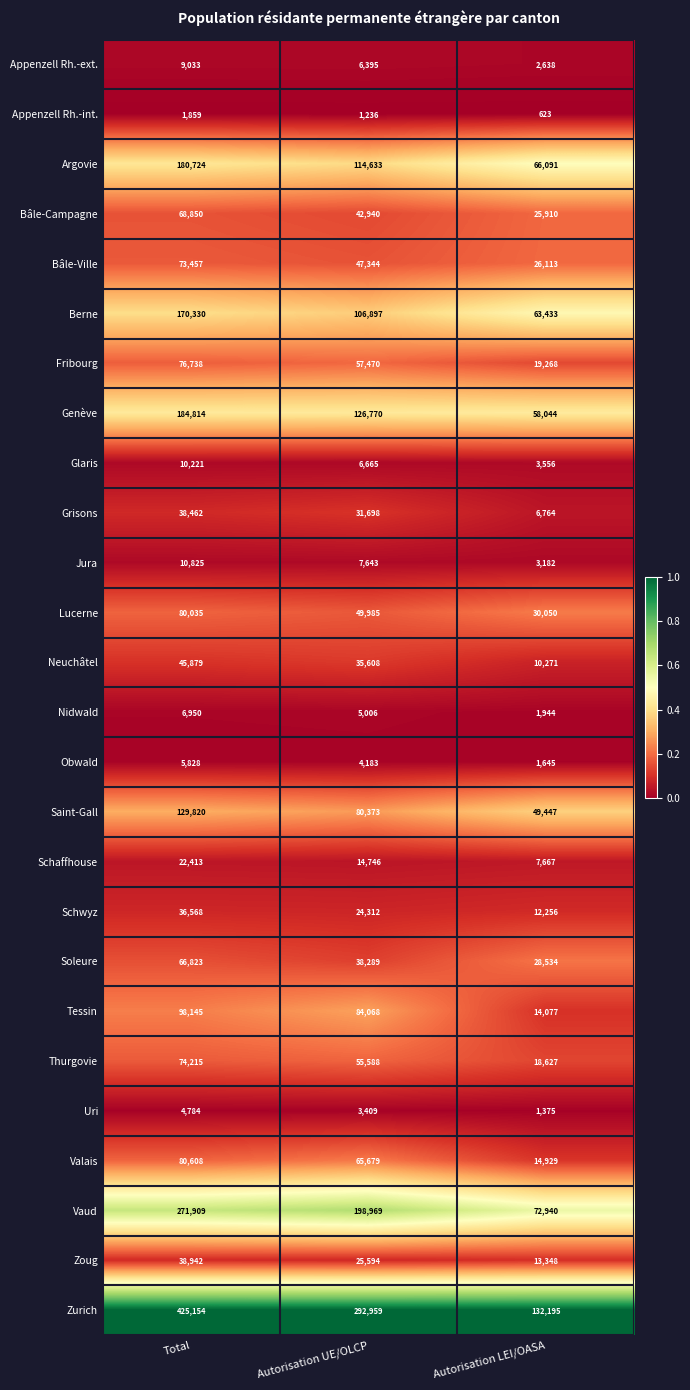

Between Total and Autorisation UE/OLCP, which series saw the biggest shift?

Zurich